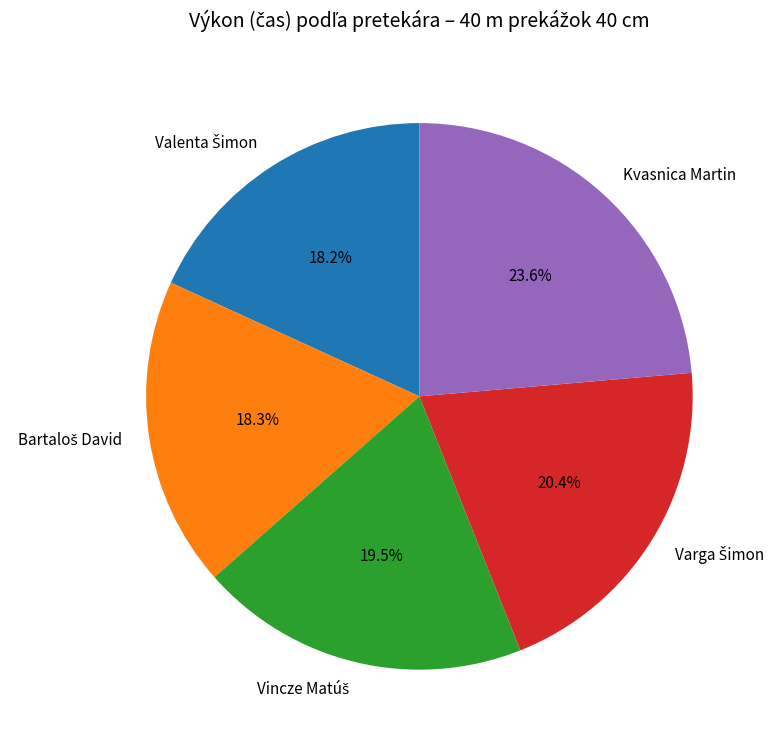

Is Kvasnica Martin the majority of the pie?

No